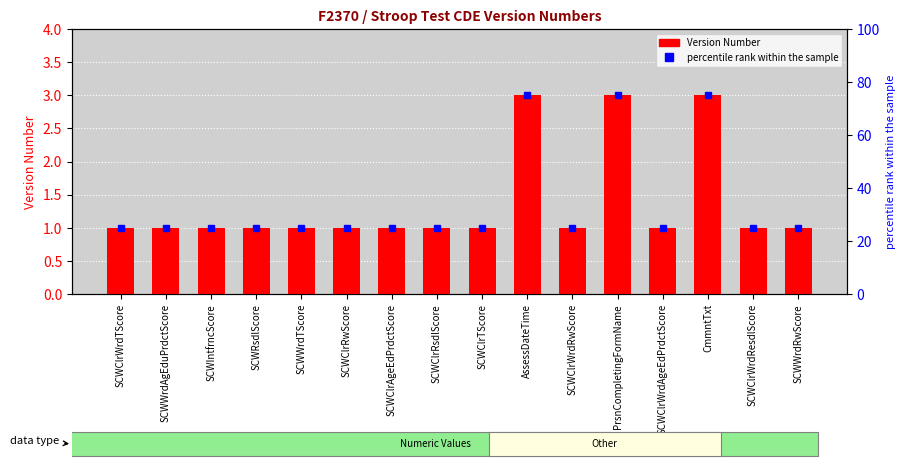

At which label is percentile rank within the sample closest to 50?

SCWClrWrdTScore